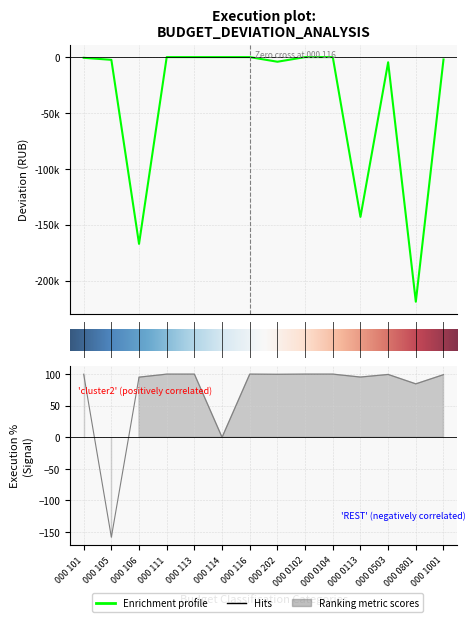

Is the value of Deviation (col_6) at 000 101 greater than the value of Execution % at 000 0503?

No